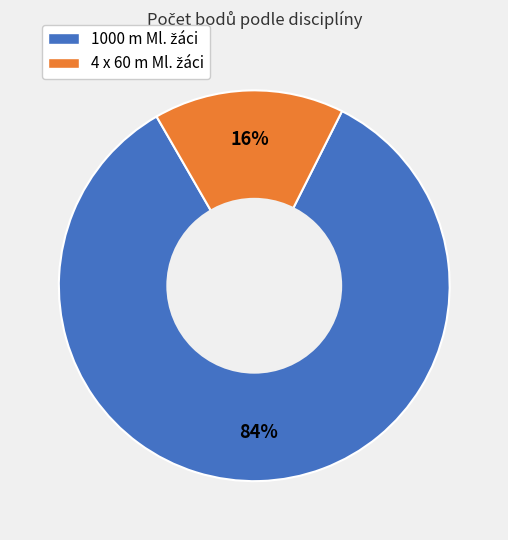

To the nearest percent, what is the average slice percentage?

50%